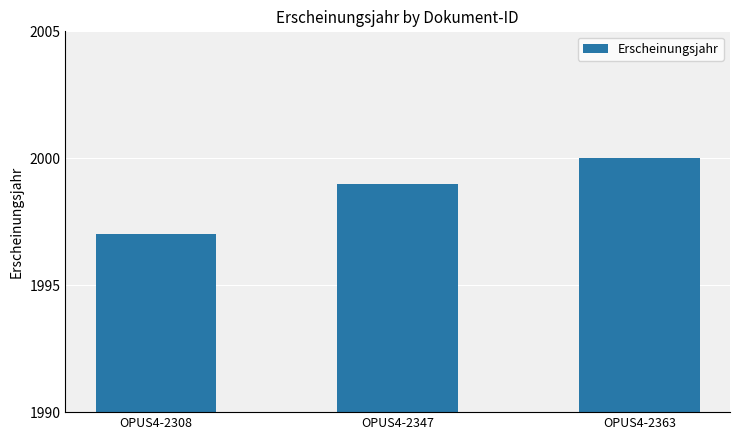

What is the change in value from OPUS4-2347 to OPUS4-2363?

+1